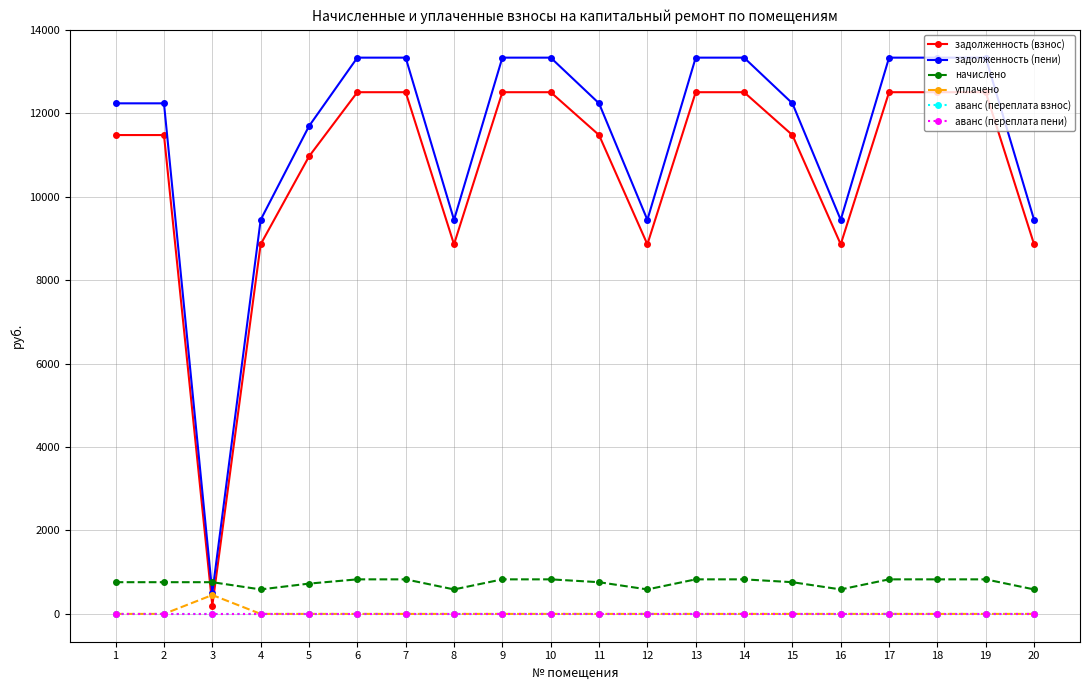

Is this an area chart (filled region under the line)?

No